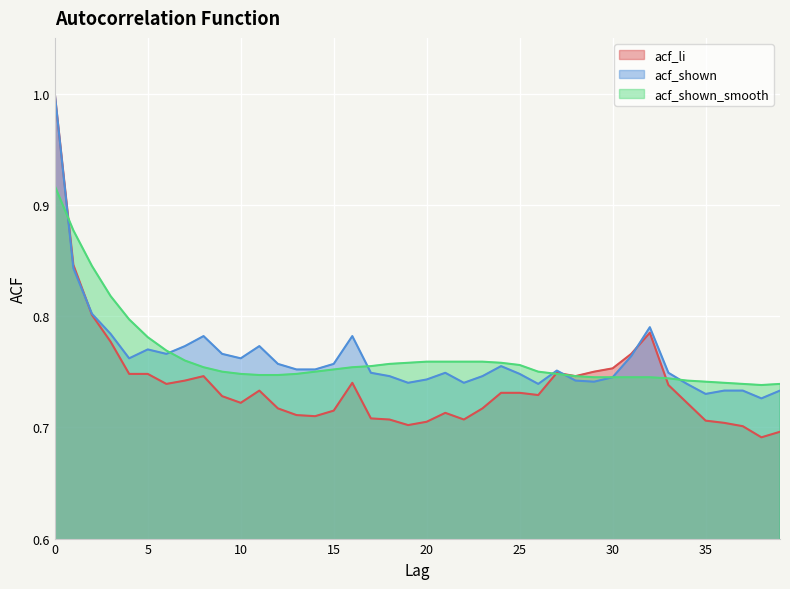

True or false: acf_shown and acf_li cross at least once.

True